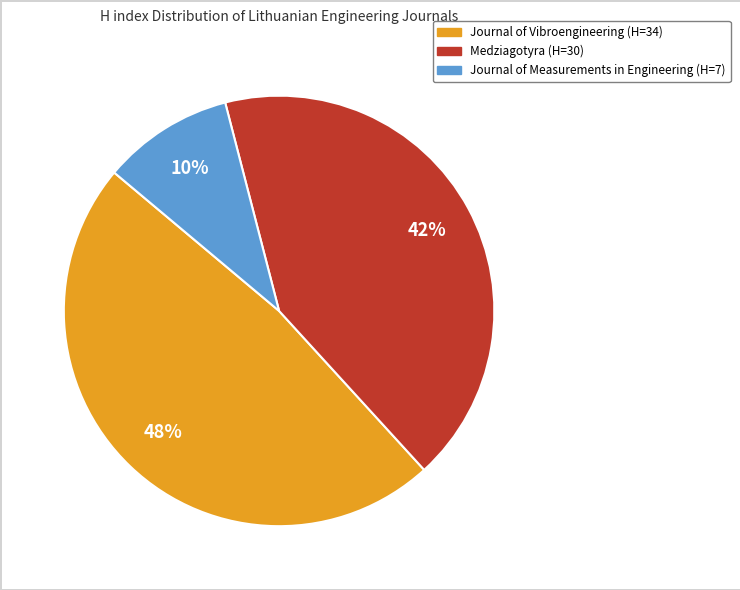

Which slice is the largest?

Journal of Vibroengineering (H=34)